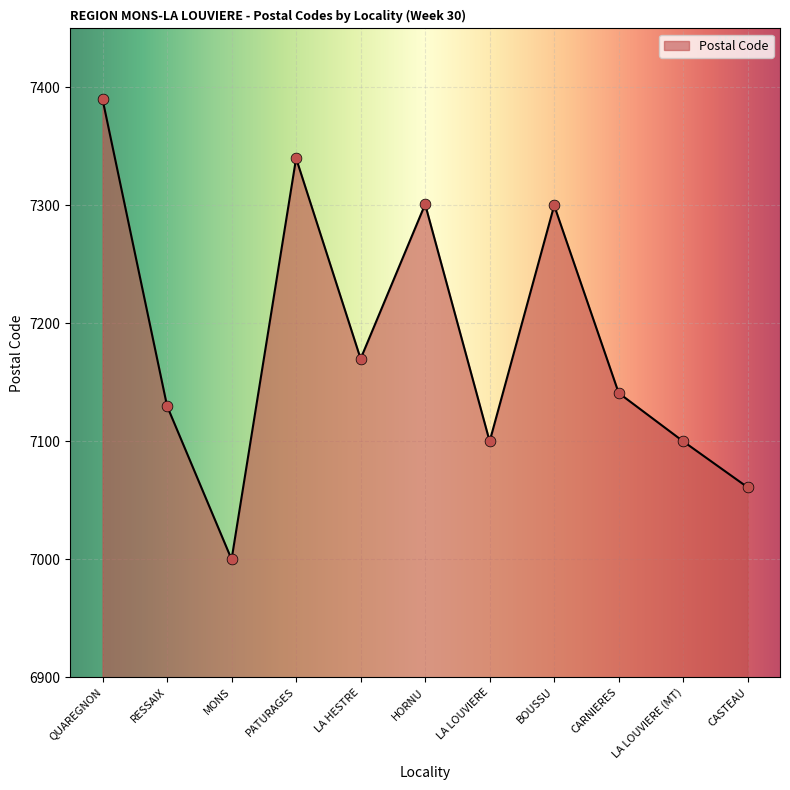

What is the ratio of the value at RESSAIX to the value at LA LOUVIERE (MT)?

1.0